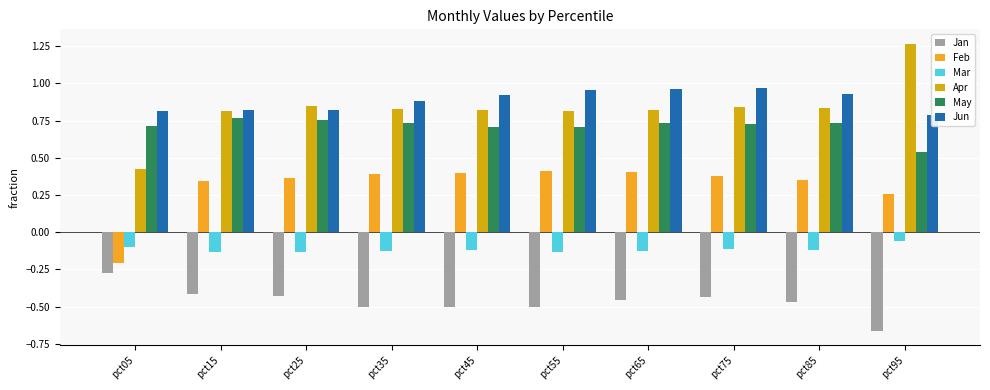

What value does the Jun series have at pct55?

1.0